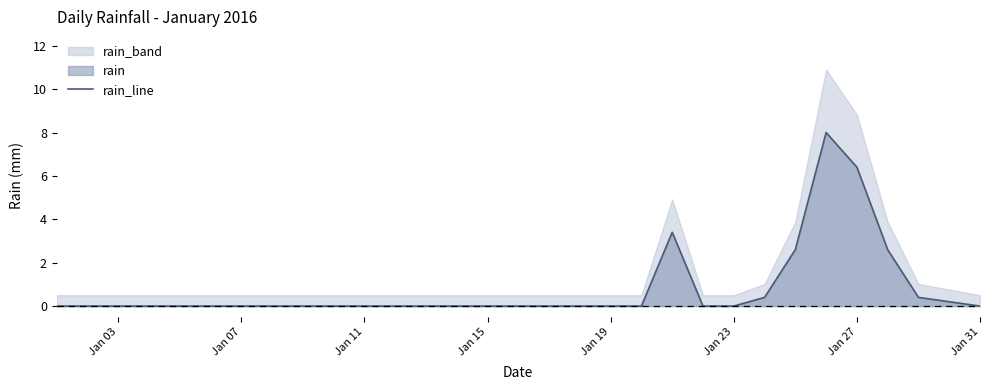

What is the maximum value for rain_line?

8.0